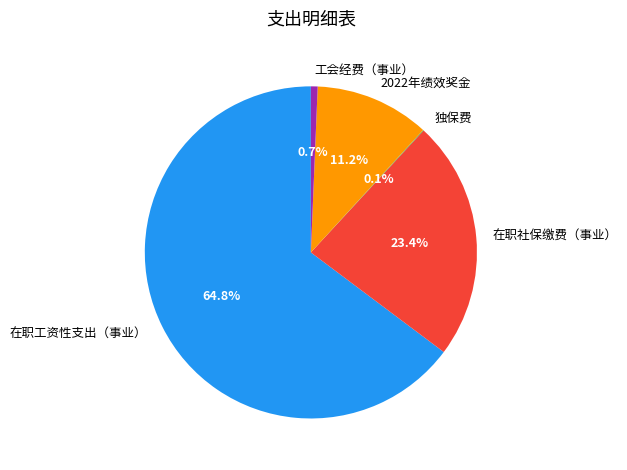

To the nearest percent, what is the average slice percentage?

20%